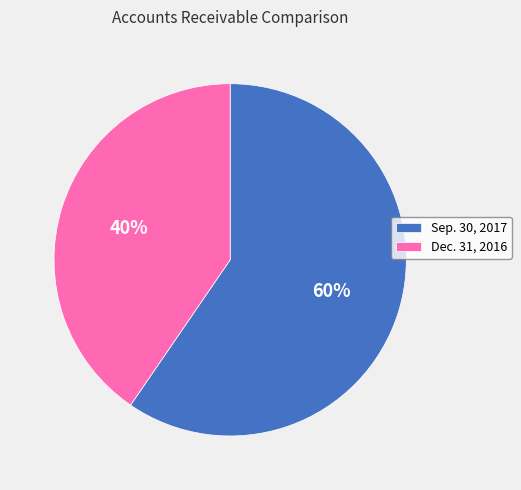

What is the ratio of the value at Dec. 31, 2016 to the value at Sep. 30, 2017?

0.7